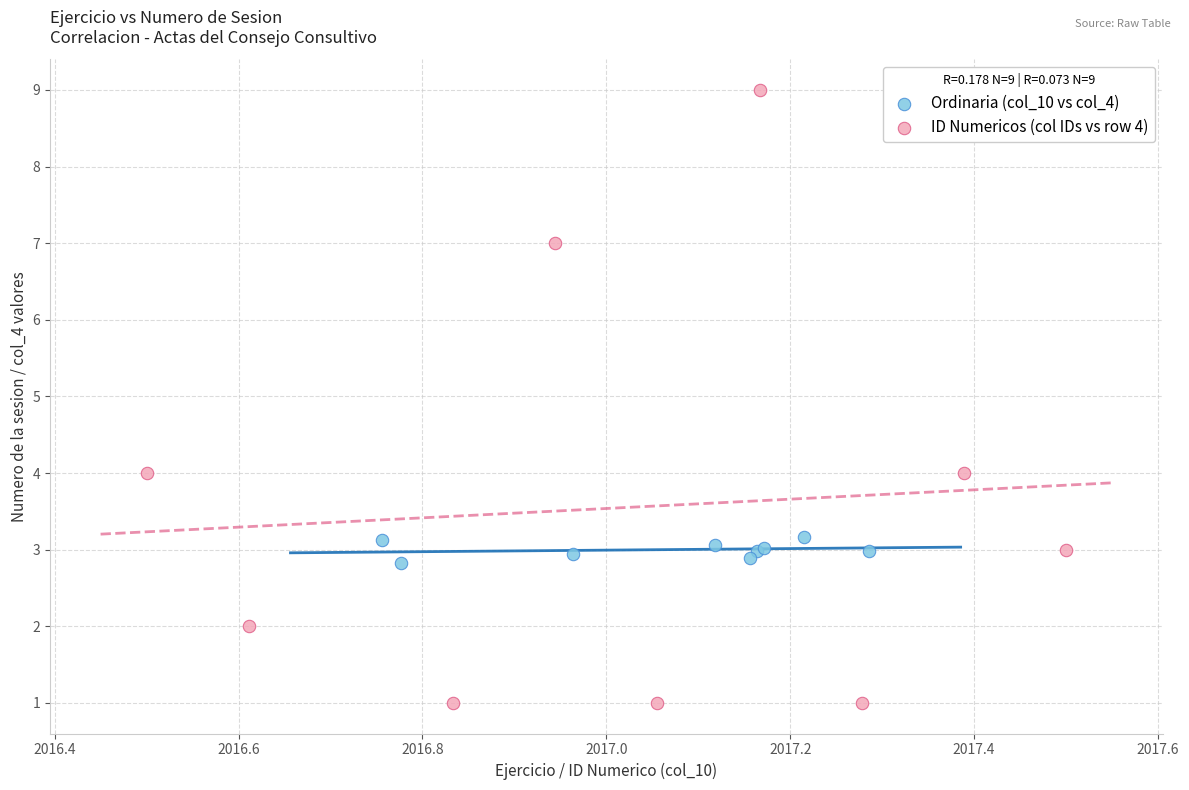

Which series reaches the minimum Y coordinate?

ID Numericos (col IDs vs row 4)